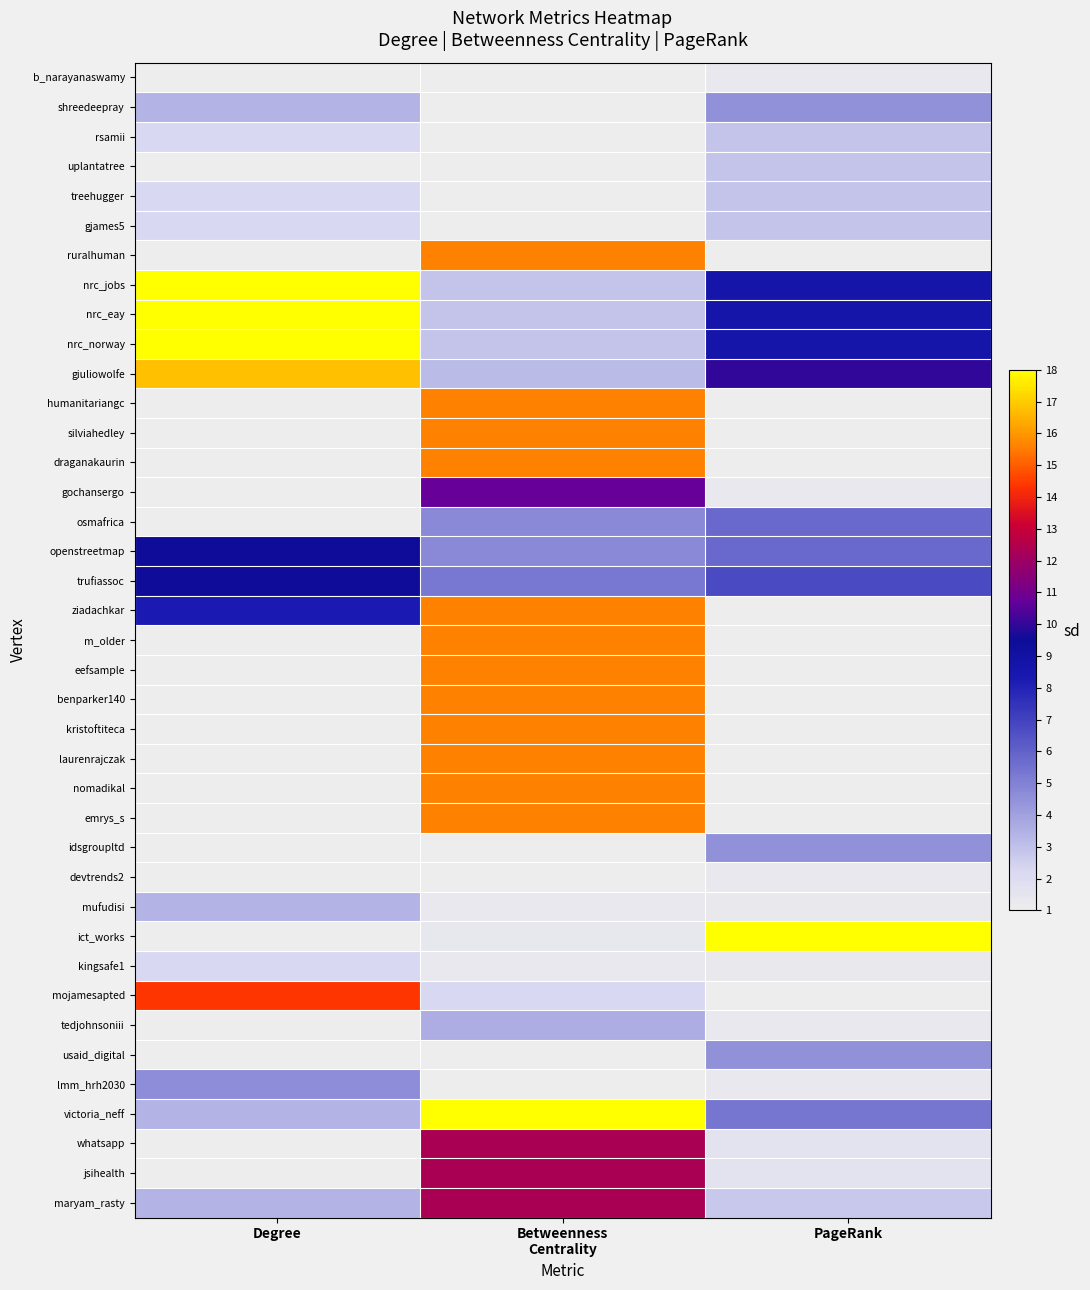

Which label corresponds to the smallest value in the chart?

Degree